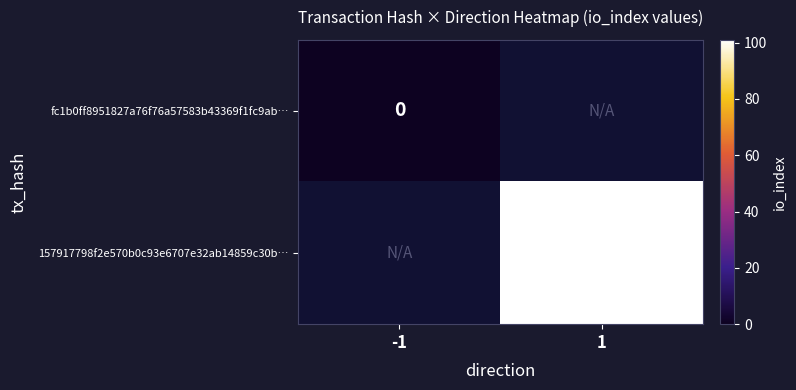

Is the value of fc1b0ff8951827a76f76a57583b43369f1fc9ab… at -1 greater than the value of 157917798f2e570b0c93e6707e32ab14859c30b… at 1?

No